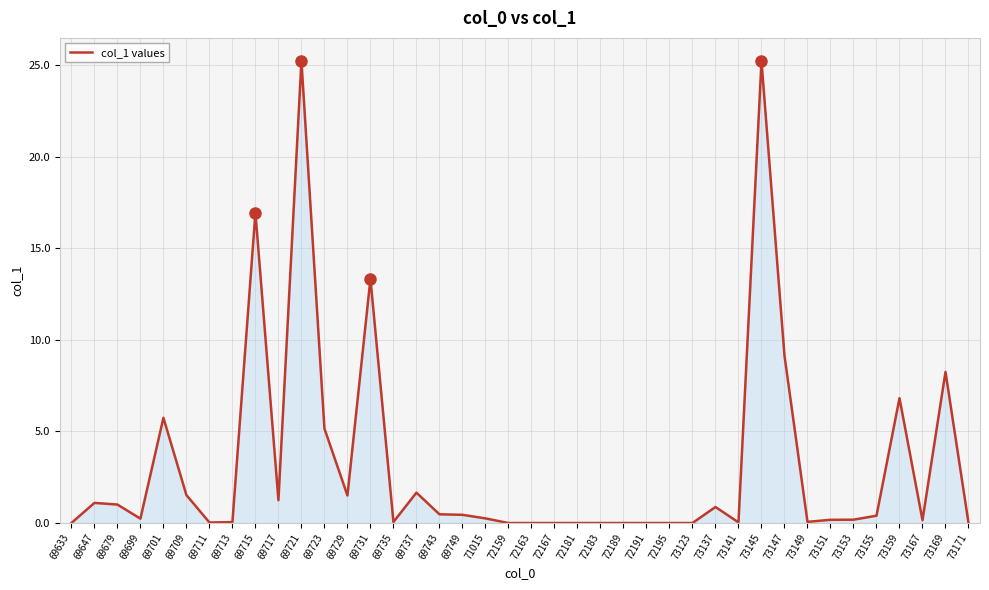

What is the change in value from 73149 to 73155?

+0.3